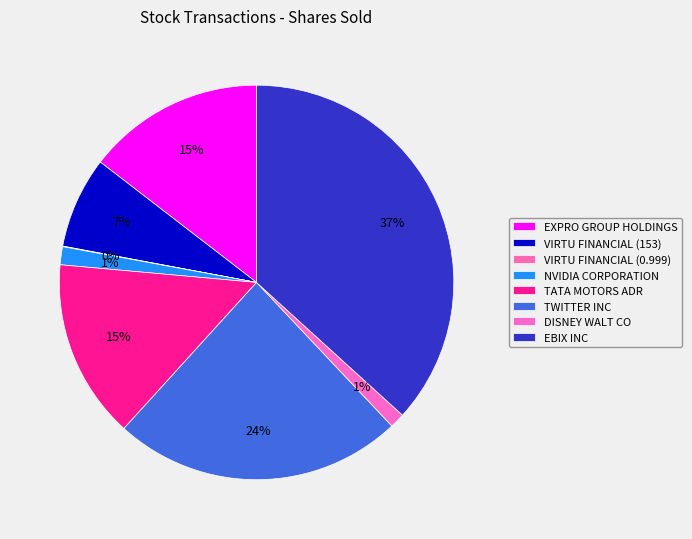

Between DISNEY WALT CO and EXPRO GROUP HOLDINGS, which is larger?

EXPRO GROUP HOLDINGS